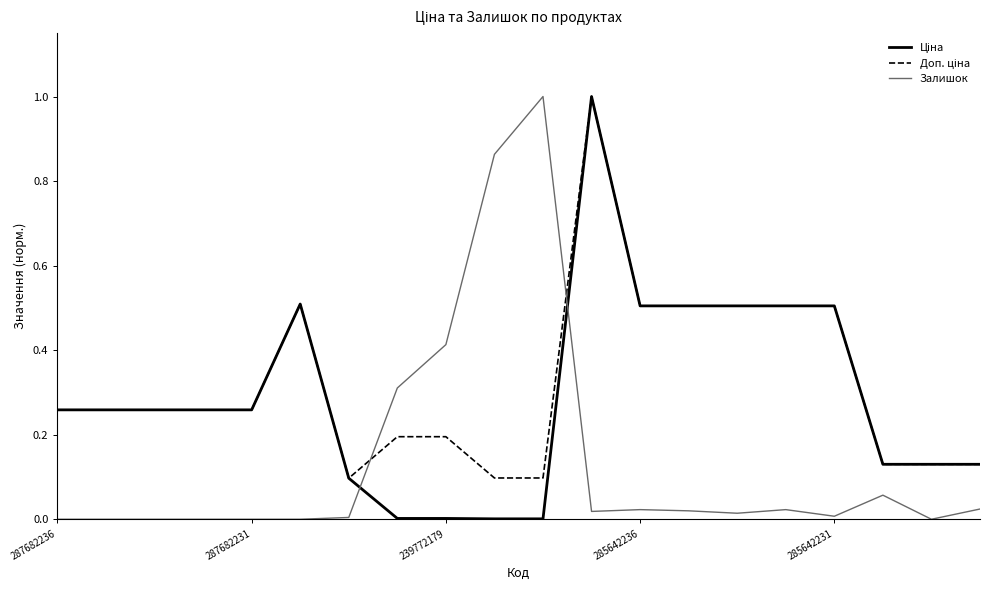

What is the greatest value displayed?

1.0